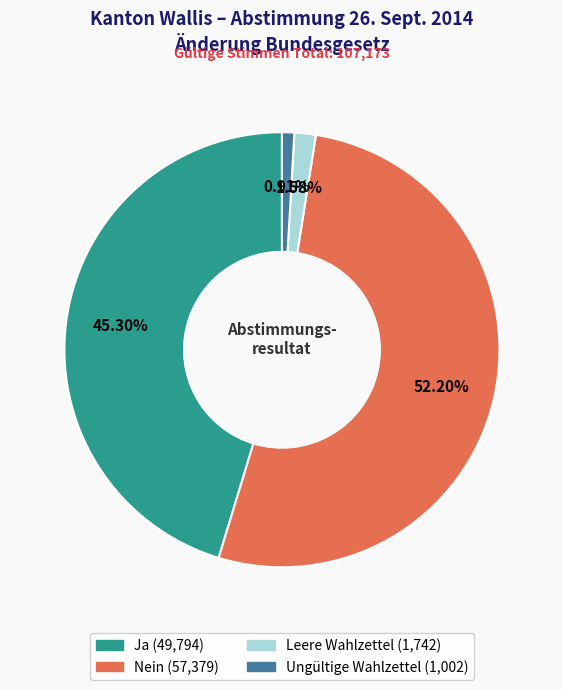

To the nearest percent, what percentage of the pie is Ungültige Wahlzettel?

1%